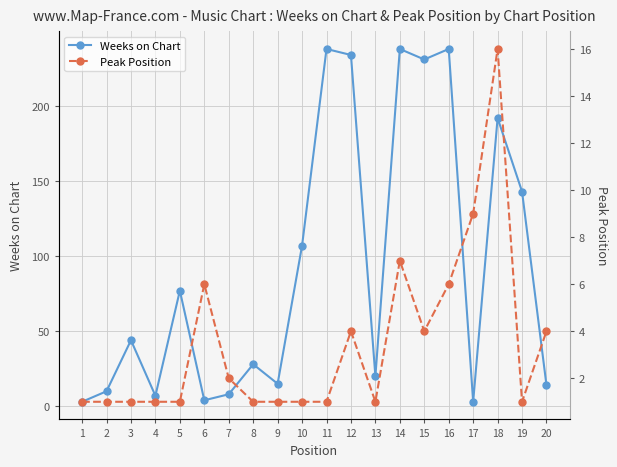

What is the value of the Weeks on Chart point at the 16th from the left?

238